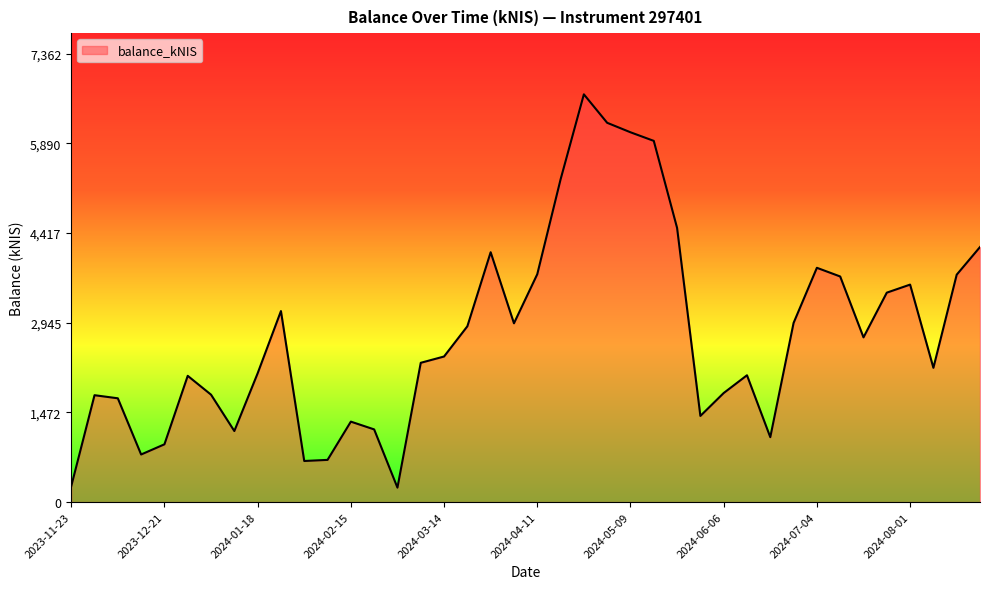

What is the difference between the maximum and minimum values?

6455.9